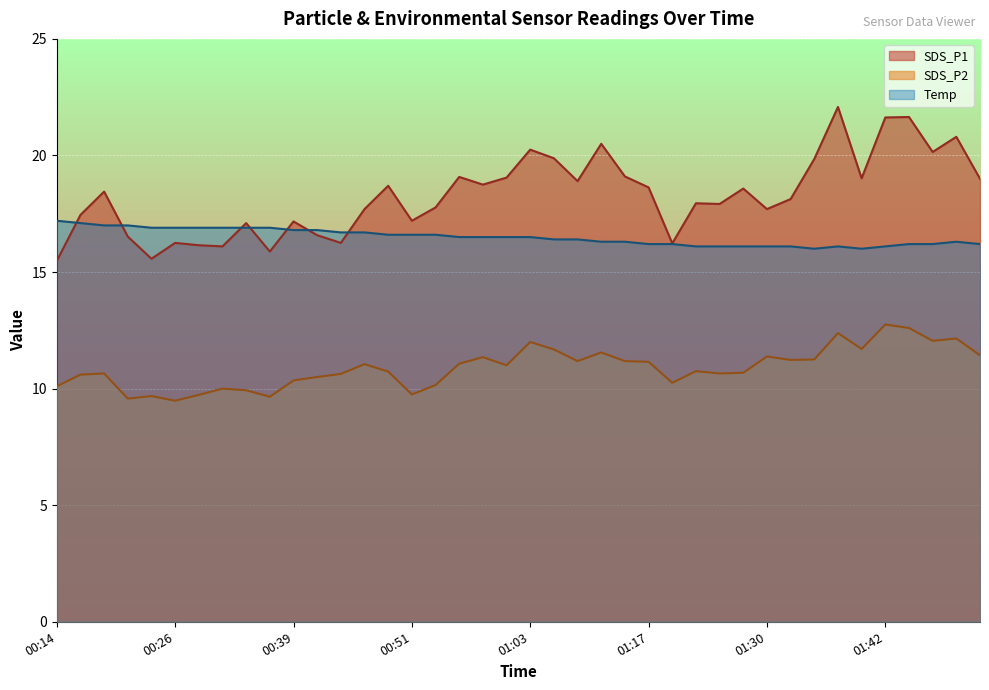

What are all the series names shown in the legend?

SDS_P1, SDS_P2, Temp